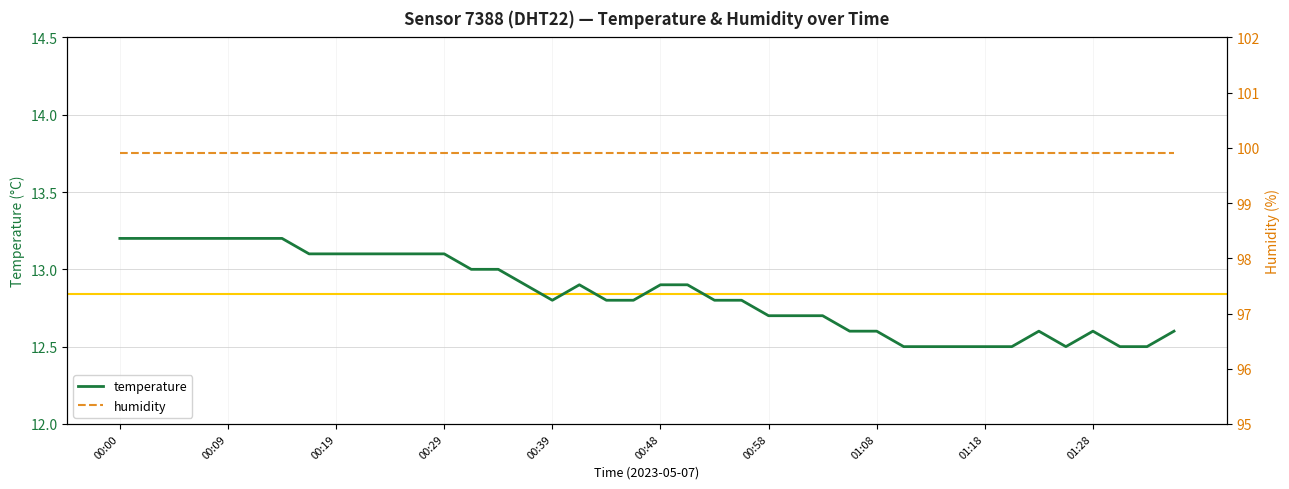

What is the lowest value of the temperature series?

12.5